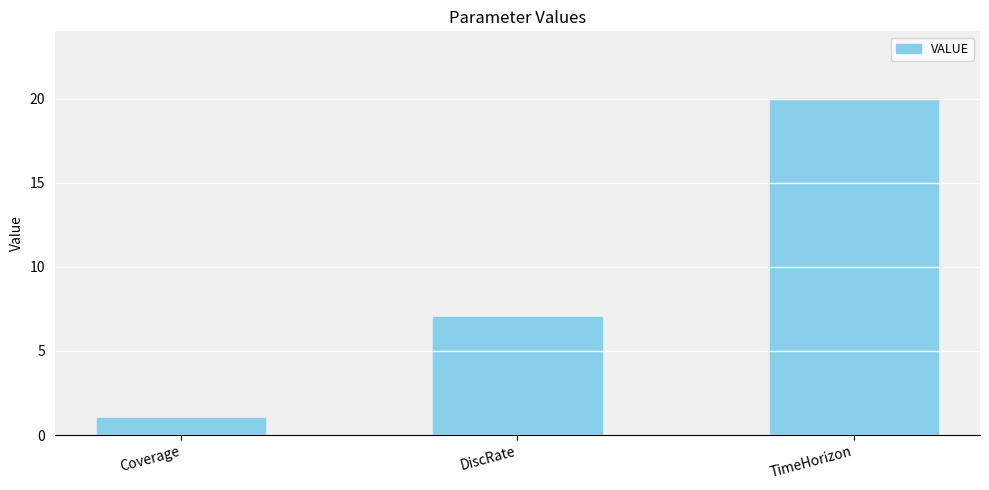

The value at TimeHorizon is 32. True or false?

False